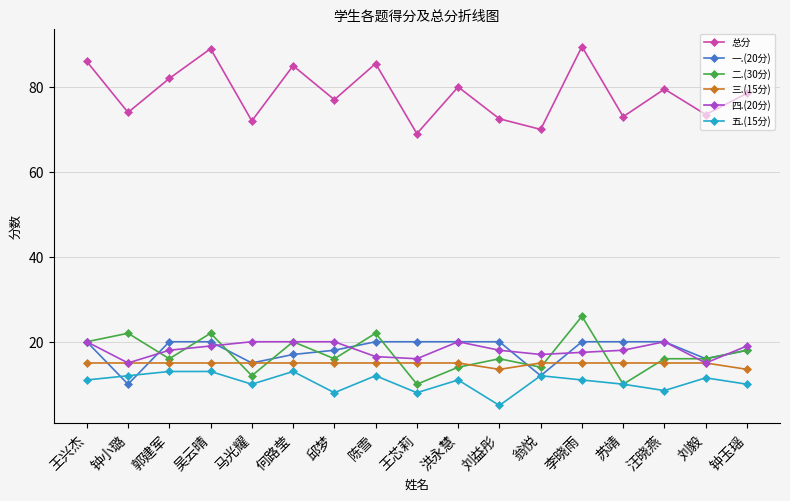

How many values in the 三.(15分) series are below 15?

2